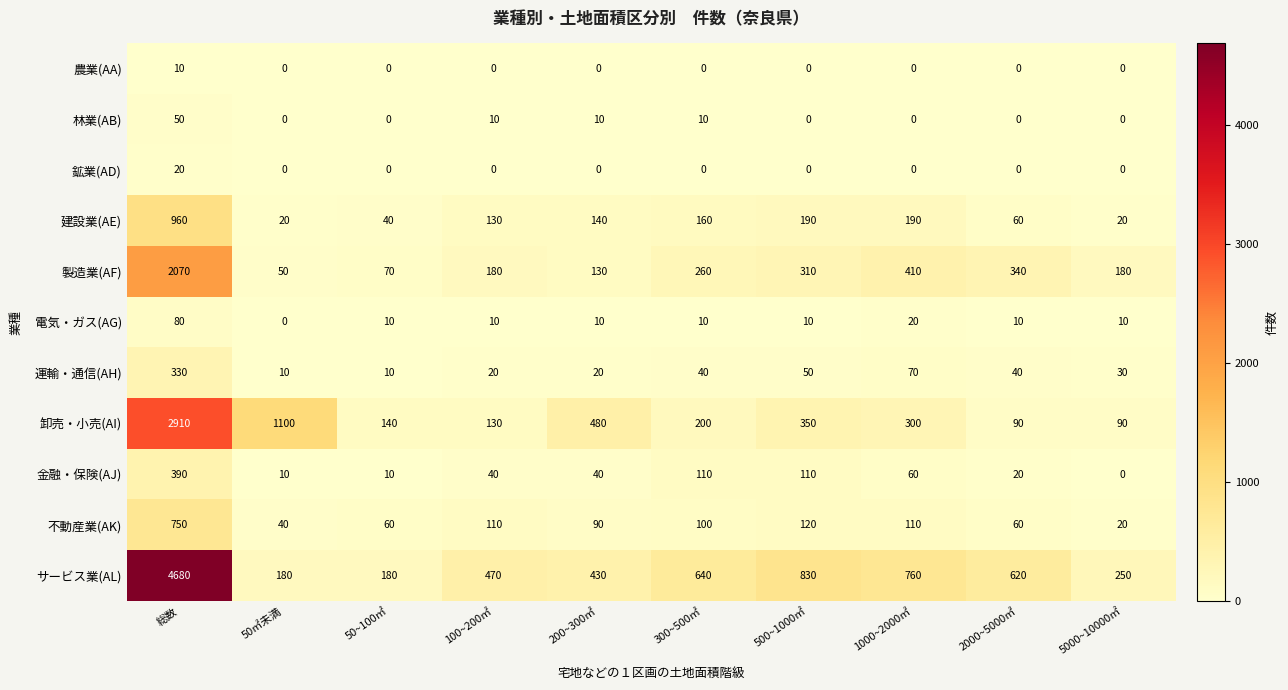

Which series has the largest total across all categories?

サービス業(AL)